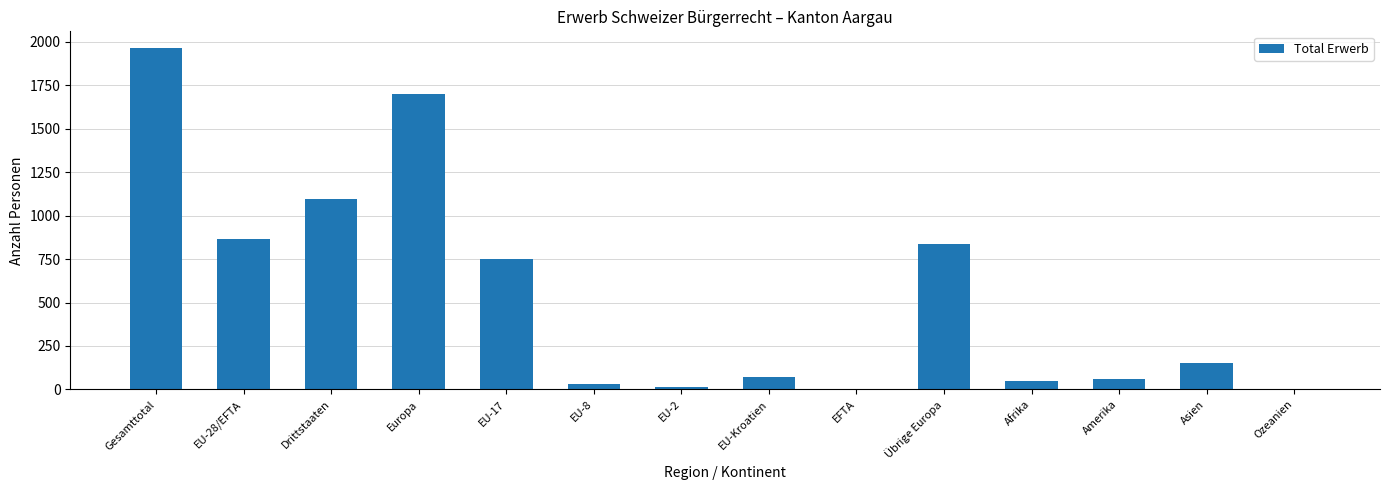

True or false: the data shows 178 at Übrige Europa.

False